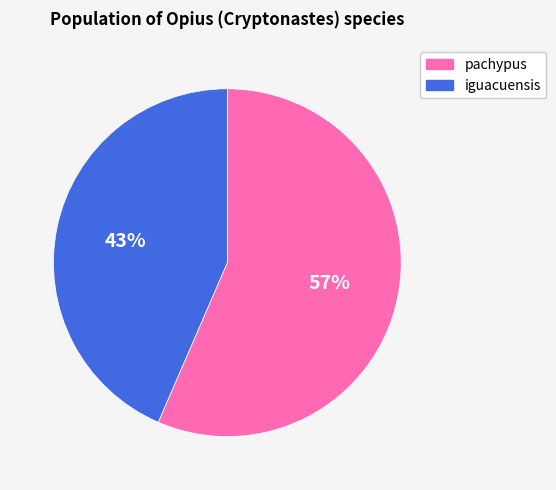

To the nearest percent, what is the average slice percentage?

50%